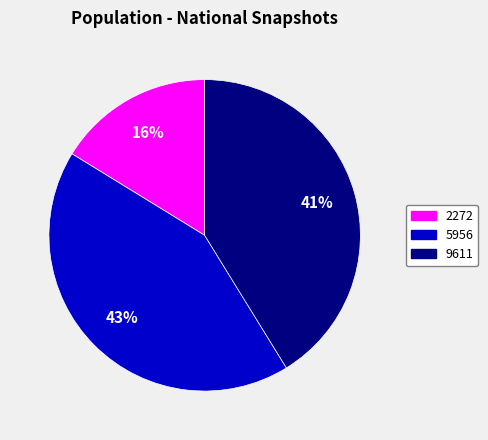

To the nearest percent, what is the average slice percentage?

33%